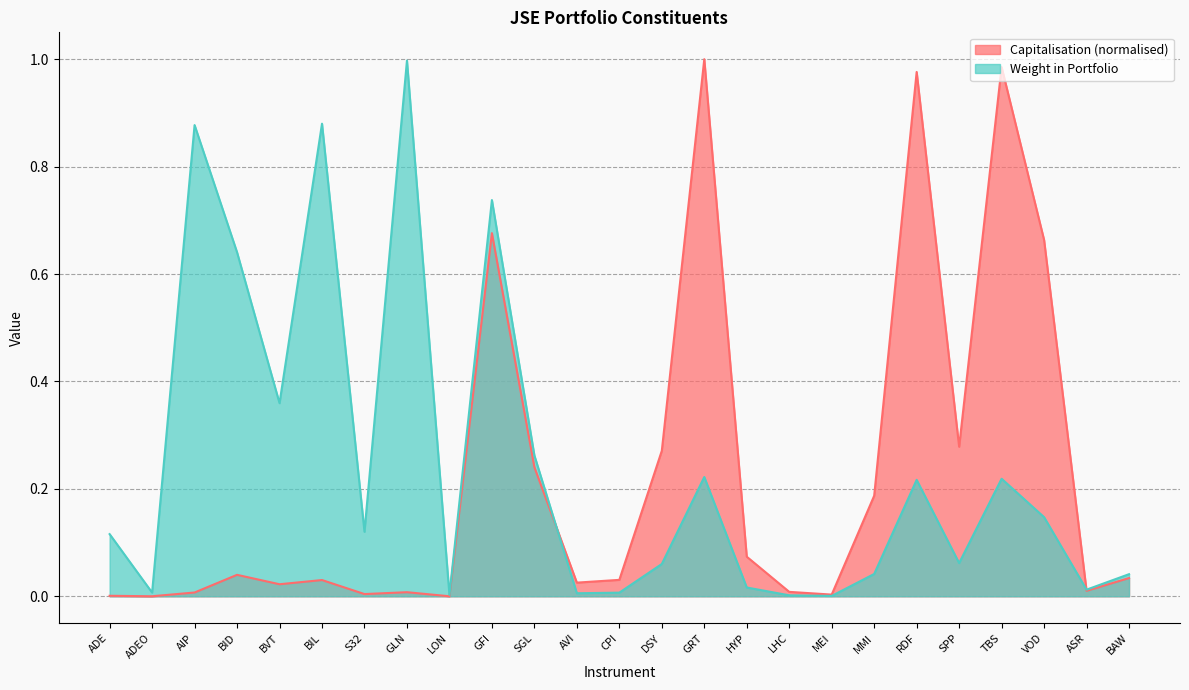

True or false: Capitalisation and Weight in Portfolio intersect in this chart.

True